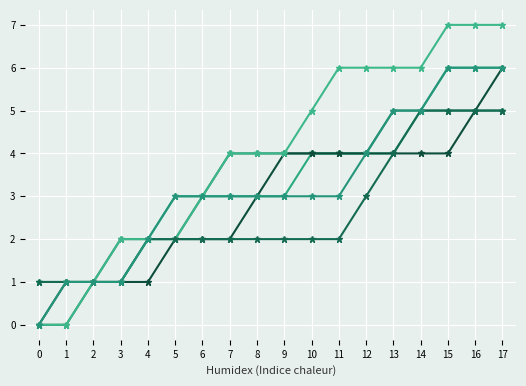

How many lines are shown in the chart?

6